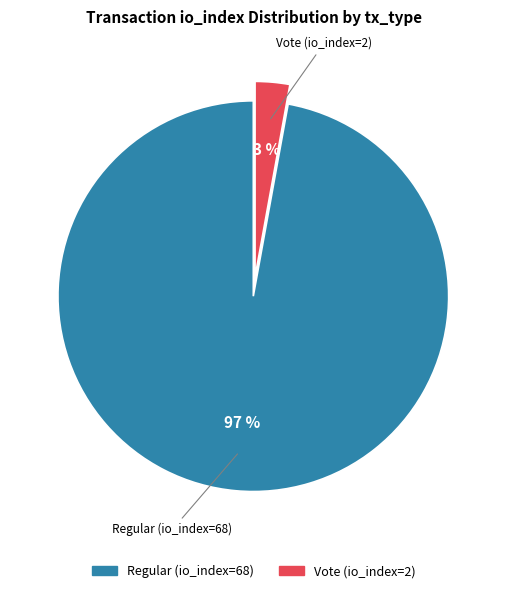

Is the sum of Vote (io_index=2) and Regular (io_index=68) greater than half?

Yes